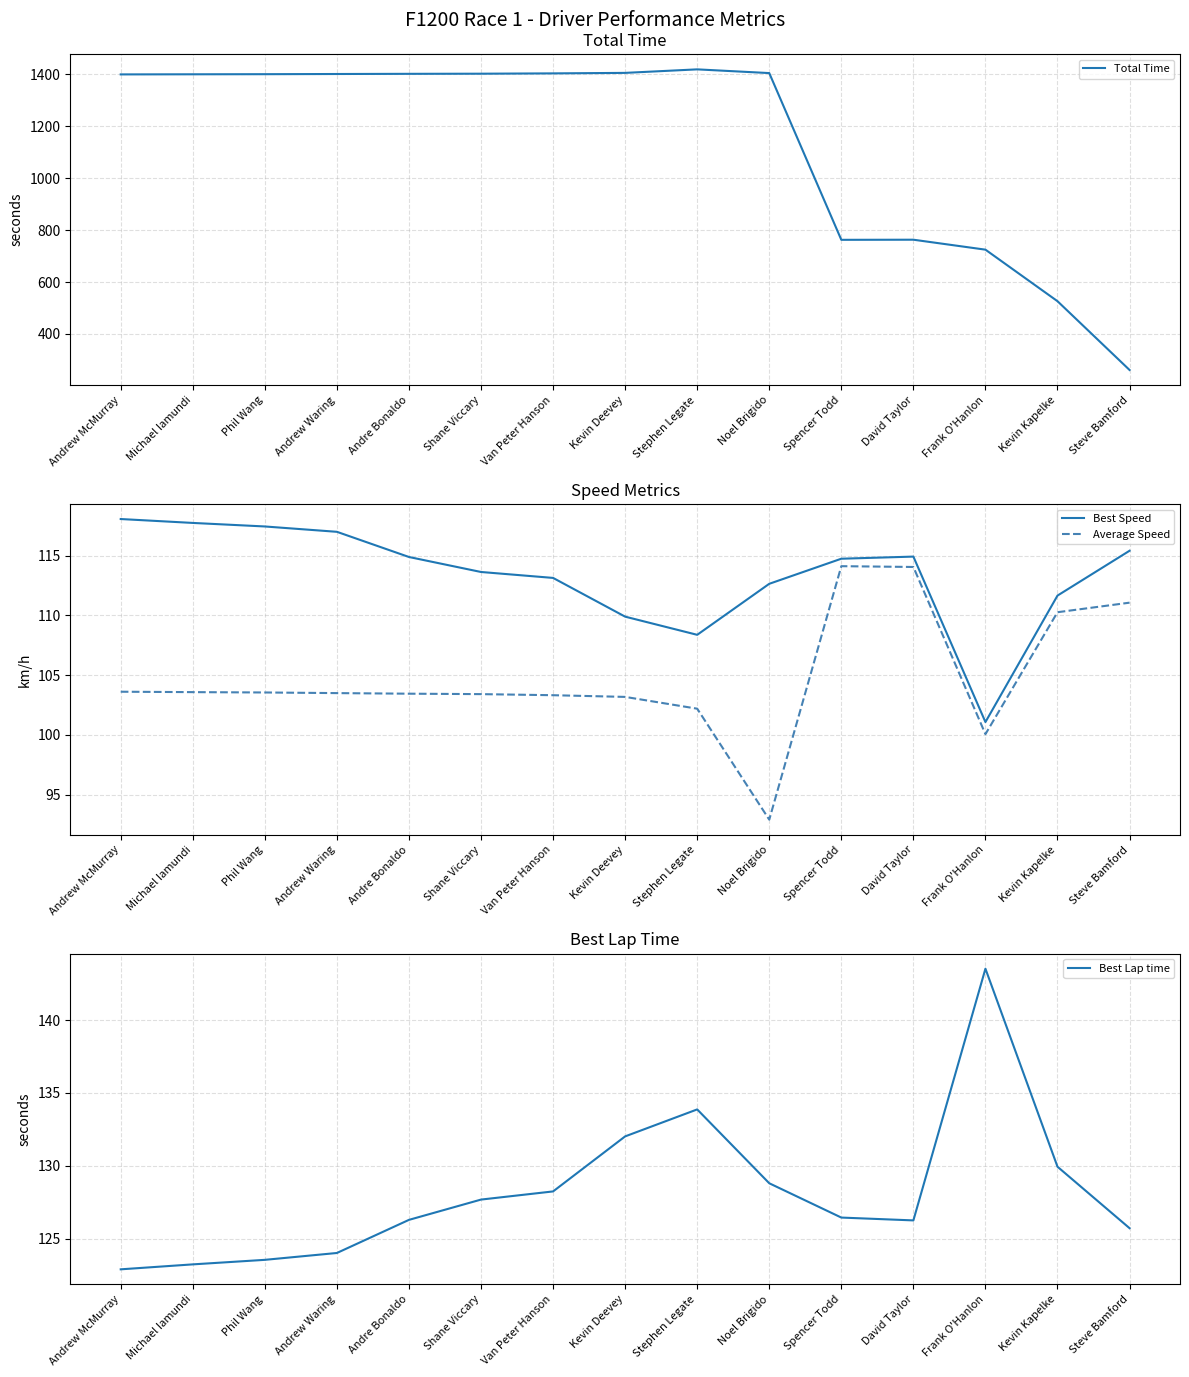

What is the difference between the maximum and minimum values in the Best Lap time series?

20.6